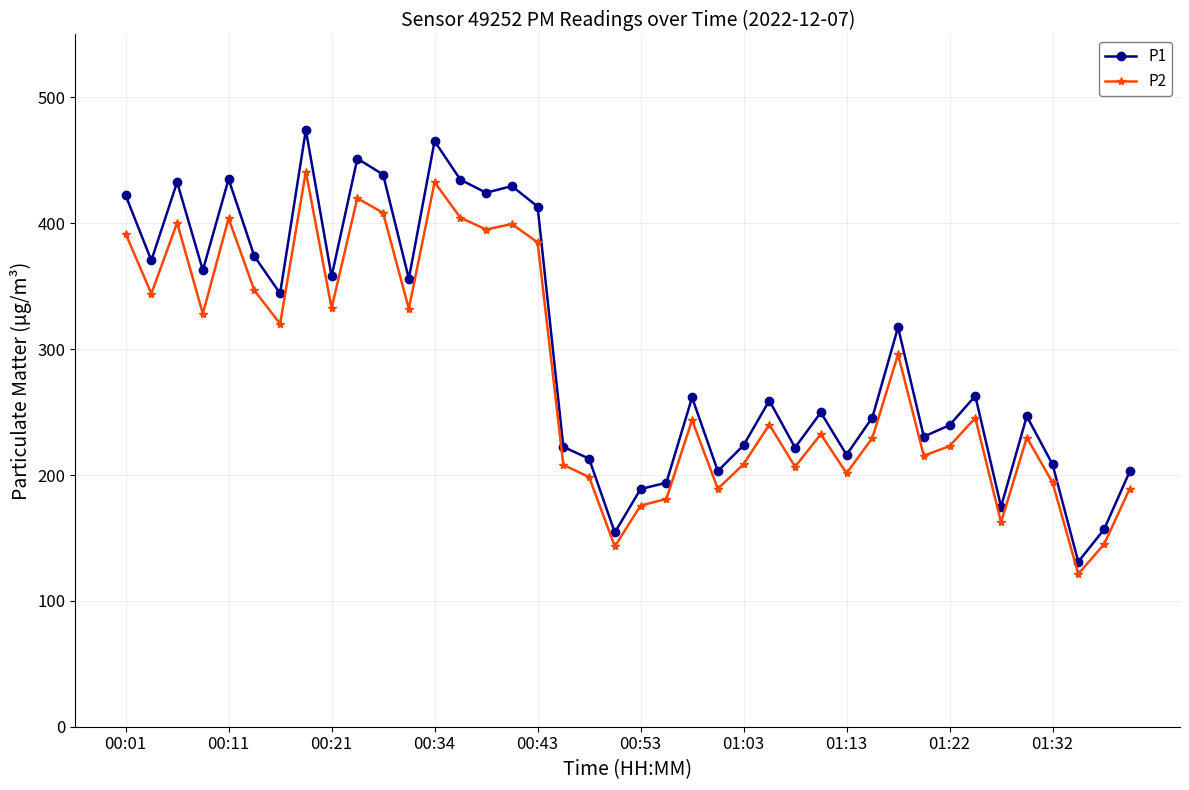

What is the value of the P2 point at the 4th from the left?

328.1